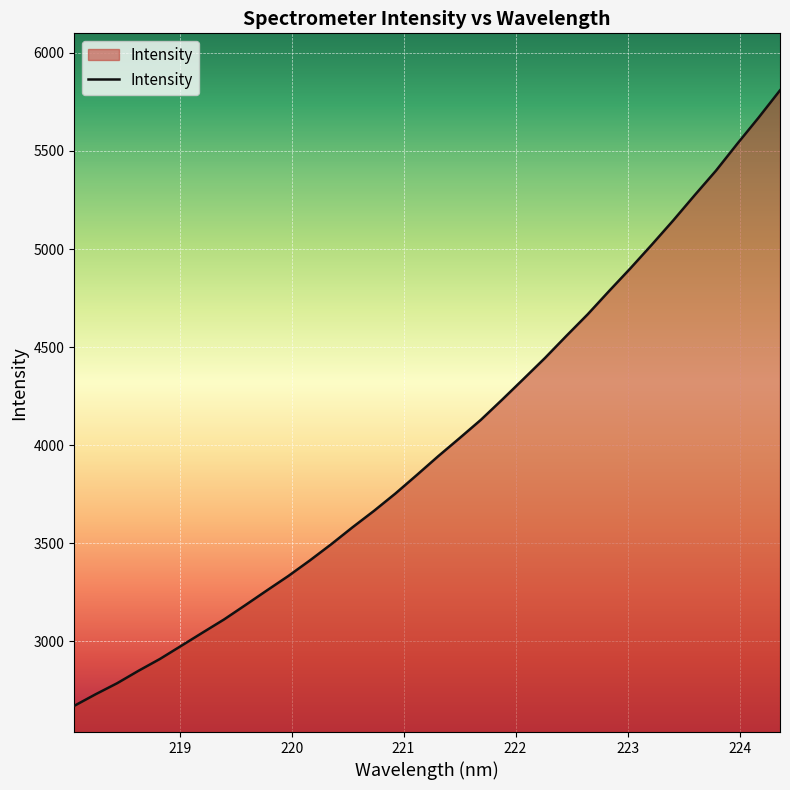

What is the difference between the maximum and minimum values?

3136.9